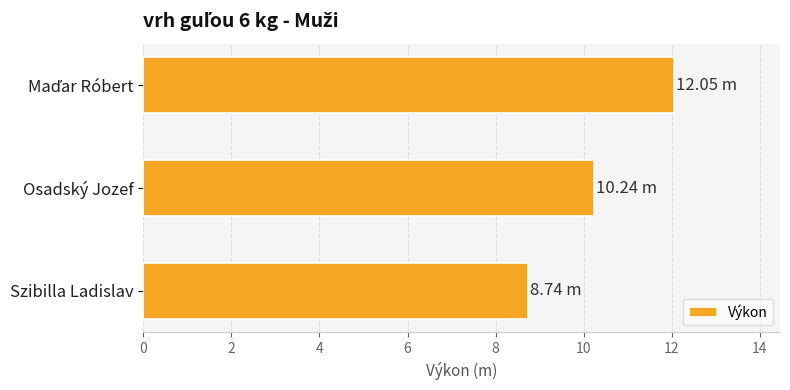

How many distinct data groups are displayed?

1